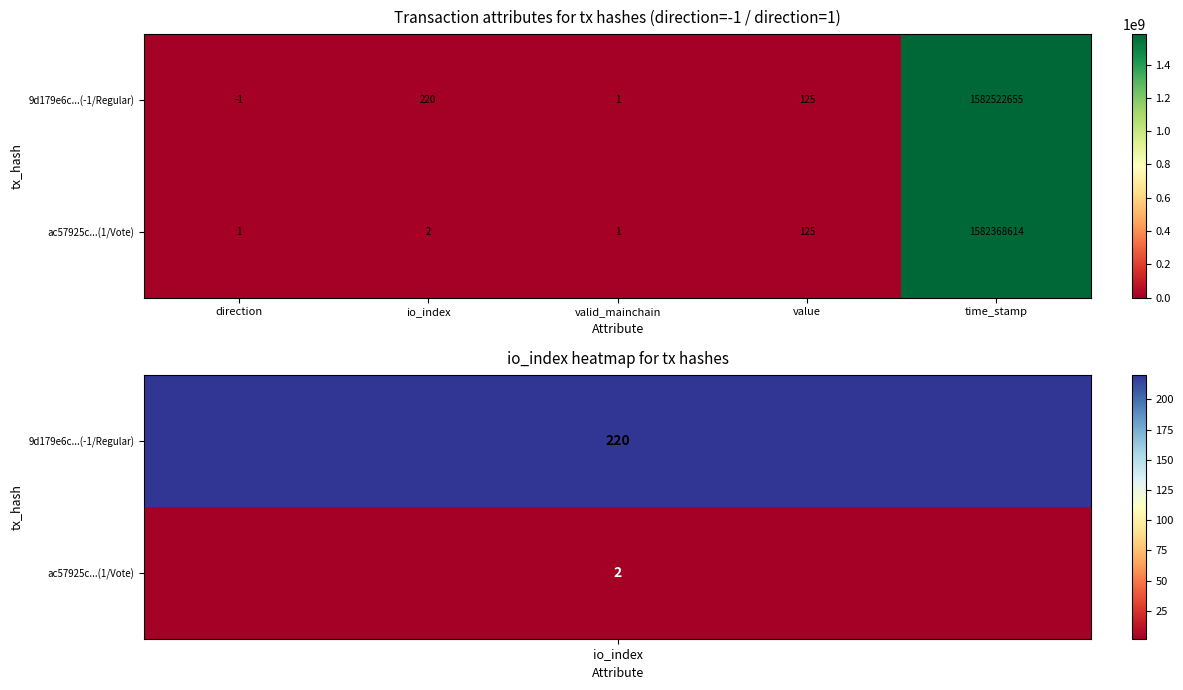

At which label does 9d179e6c...(-1/Regular) first exceed 125?

io_index